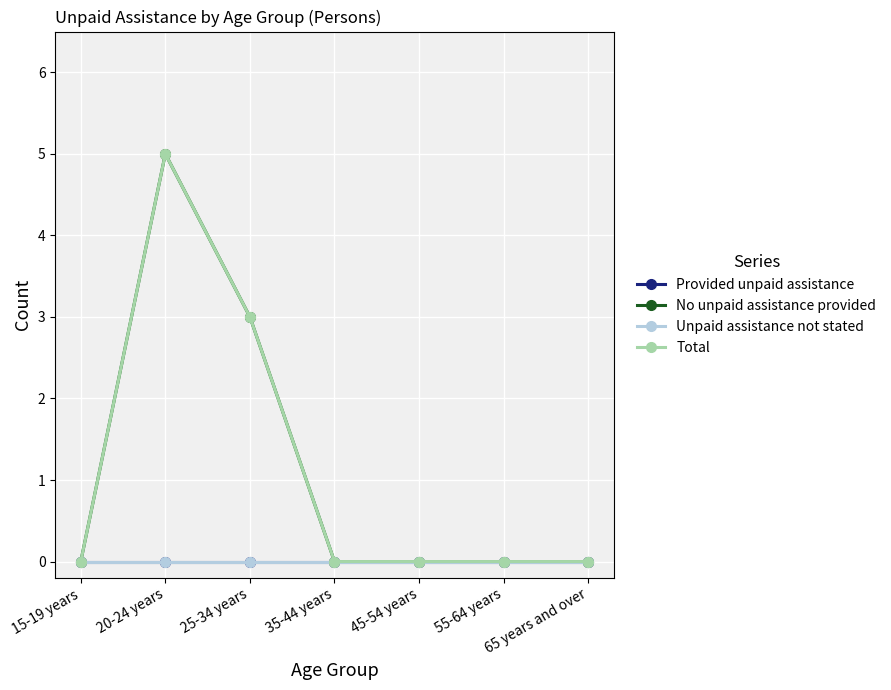

Does the chart display data point markers on the line(s)?

Yes